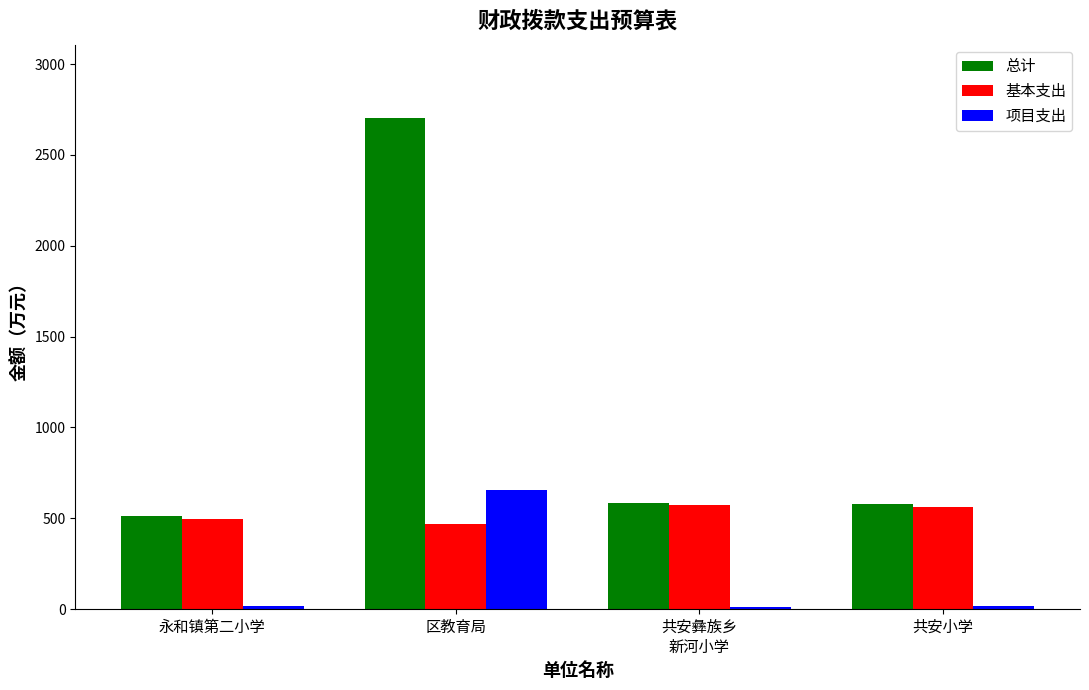

What is the total value across all series at 永和镇第二小学?

1025.3